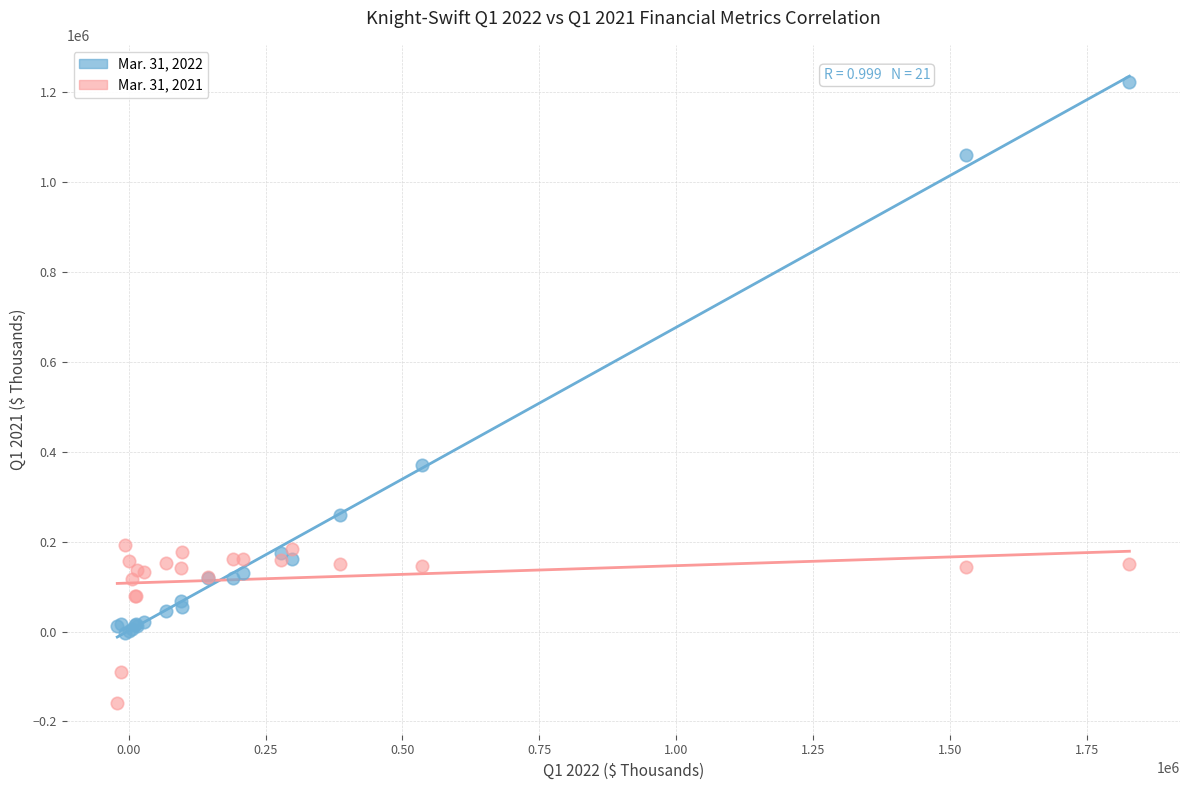

Which series contains the lowest Y value?

Mar. 31, 2021